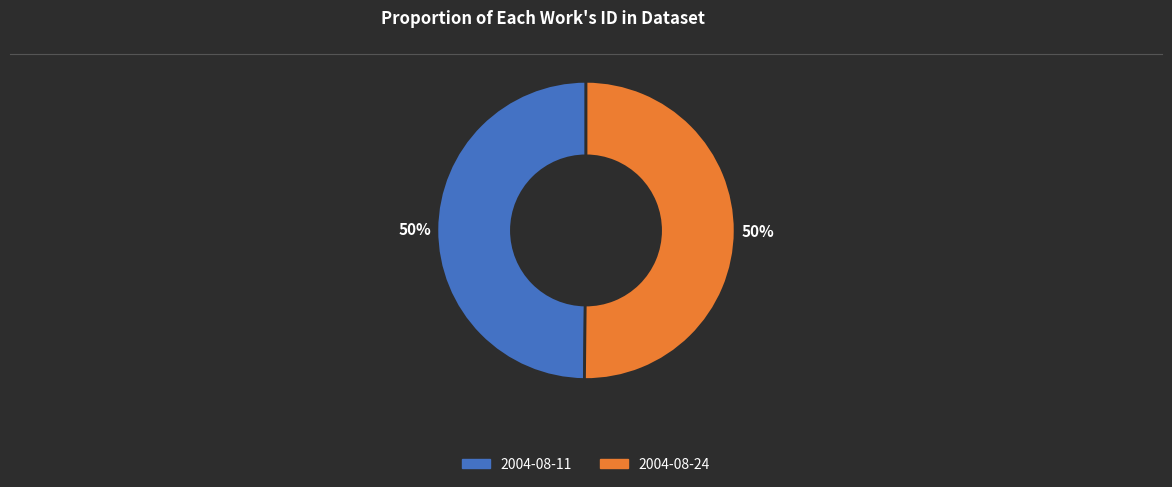

Approximately how many times larger is the value at 2004-08-24 compared to 2004-08-11?

1.0